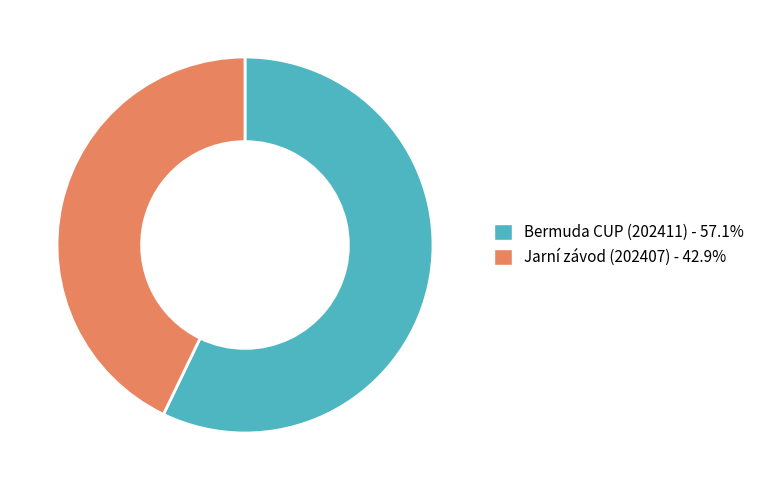

Approximately how many times larger is the value at Bermuda CUP (202411) compared to Jarní závod (202407)?

1.3